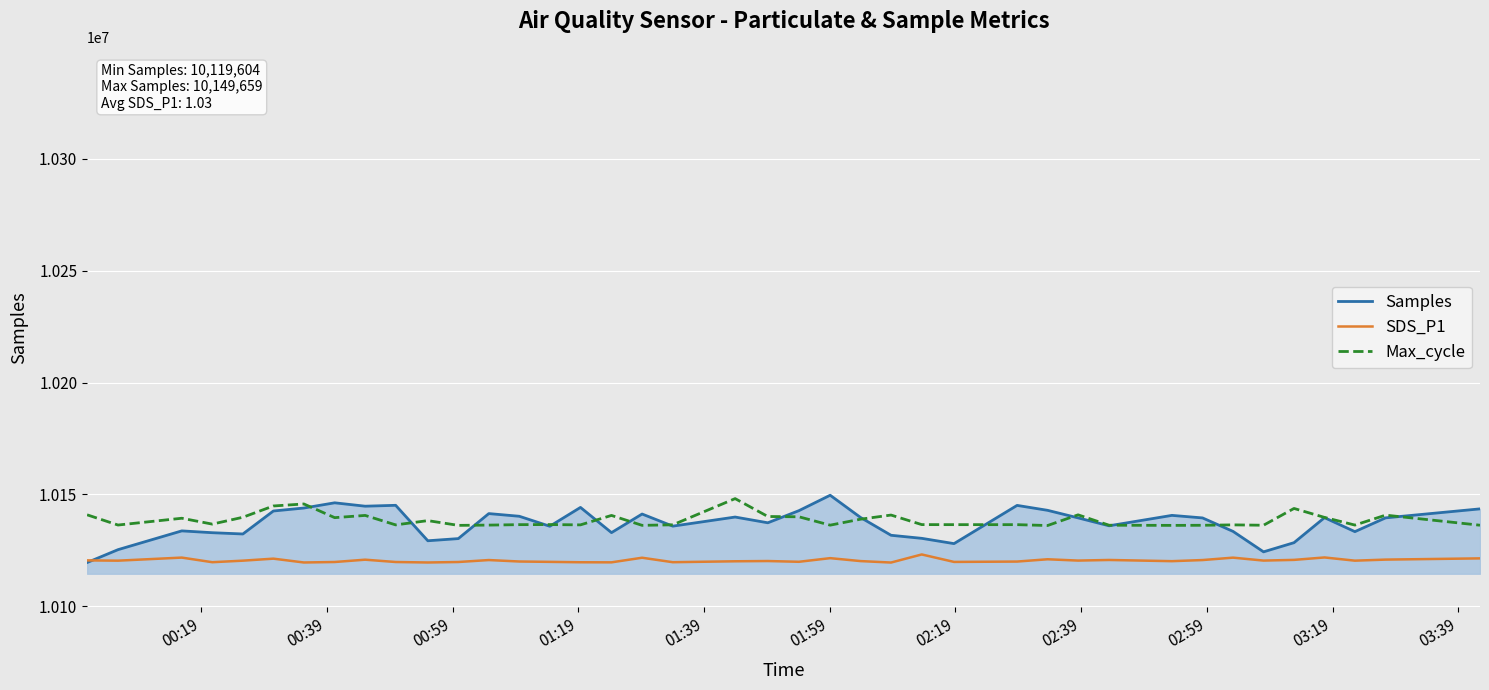

True or false: Max_cycle and SDS_P1 cross at least once.

False